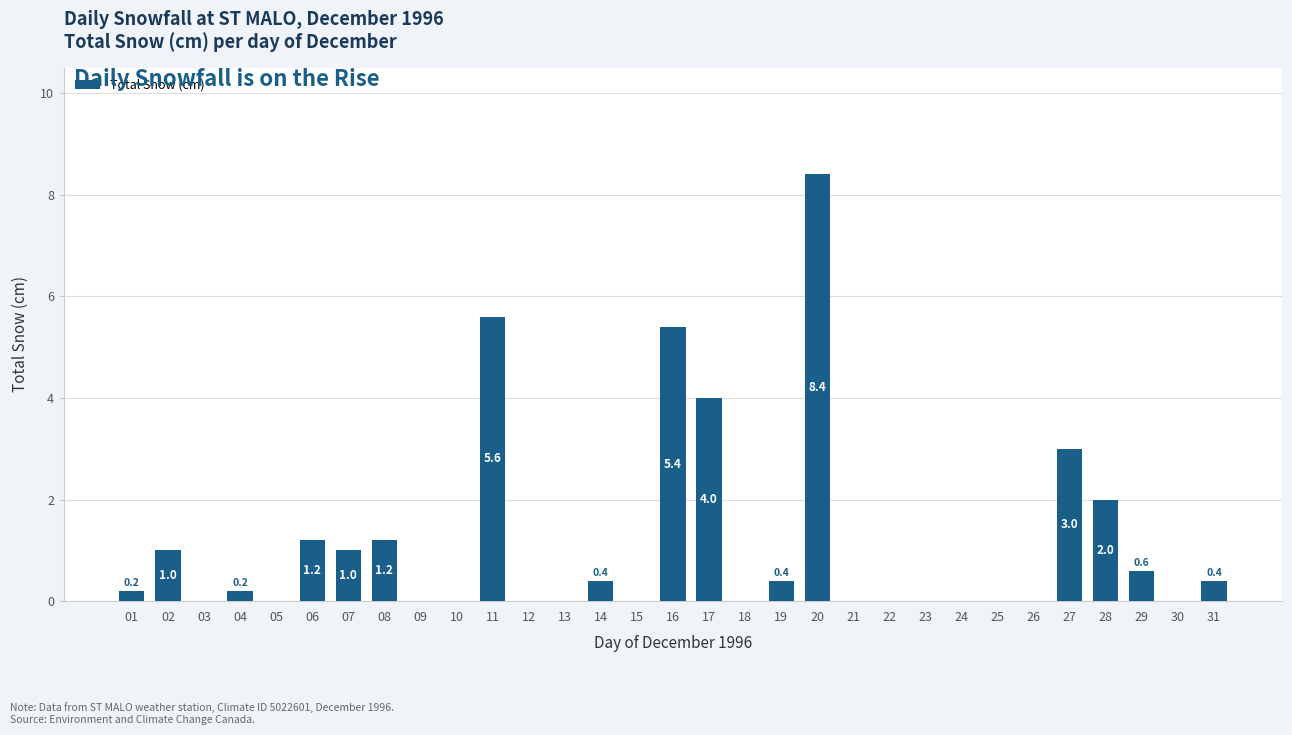

Reading left to right, list all the values displayed in this chart.

0.2	1.0	0.0	0.2	0.0	1.2	1.0	1.2	0.0	0.0	5.6	0.0	0.0	0.4	0.0	5.4	4.0	0.0	0.4	8.4	0.0	0.0	0.0	0.0	0.0	0.0	3.0	2.0	0.6	0.0	0.4